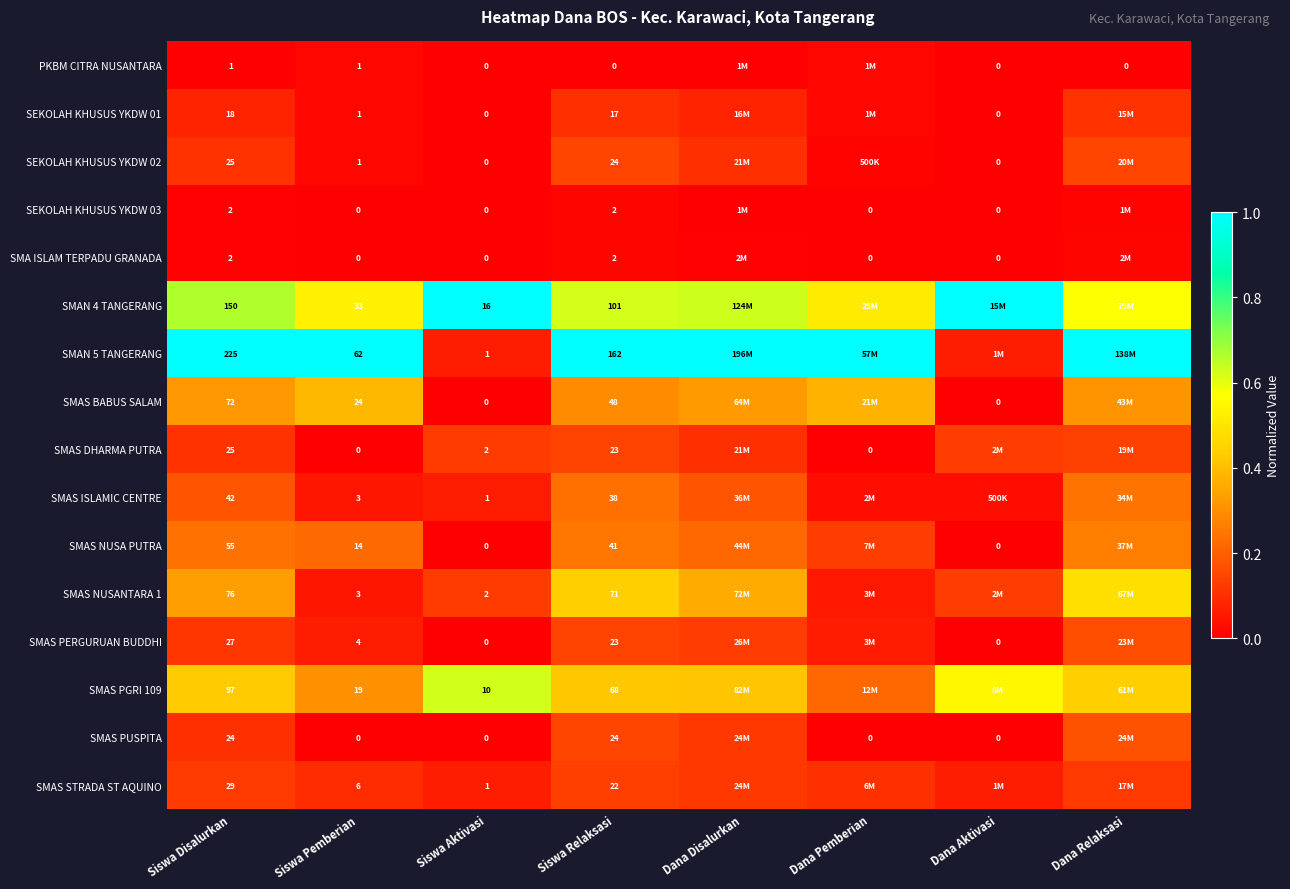

True or false: SMAS NUSANTARA 1 has a value of 0.1 at Siswa Aktivasi.

True